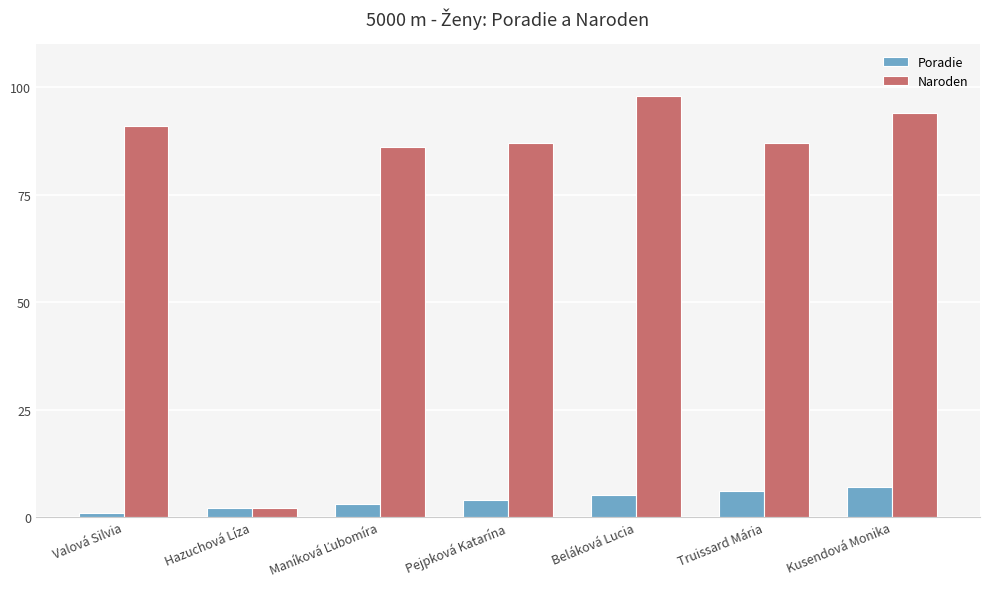

Which series has the widest spread of values?

Naroden